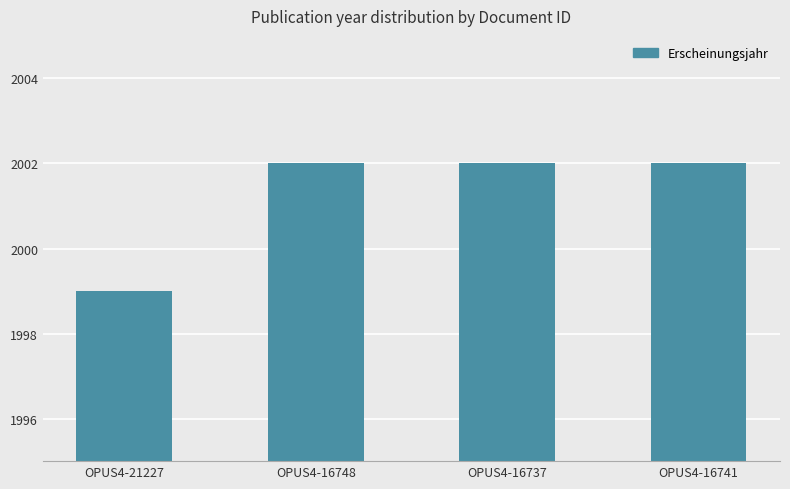

How many bars are there in total?

4